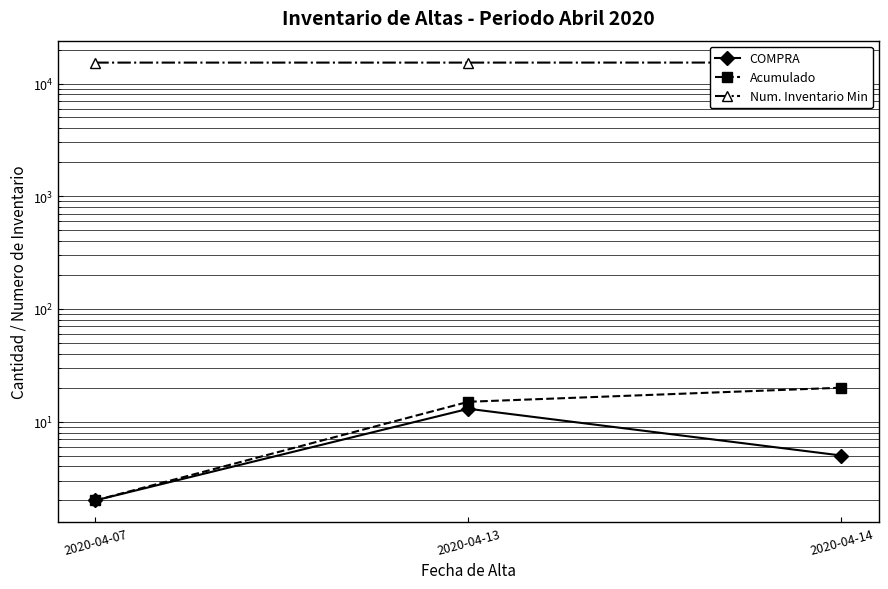

What is the minimum value shown in the chart?

2